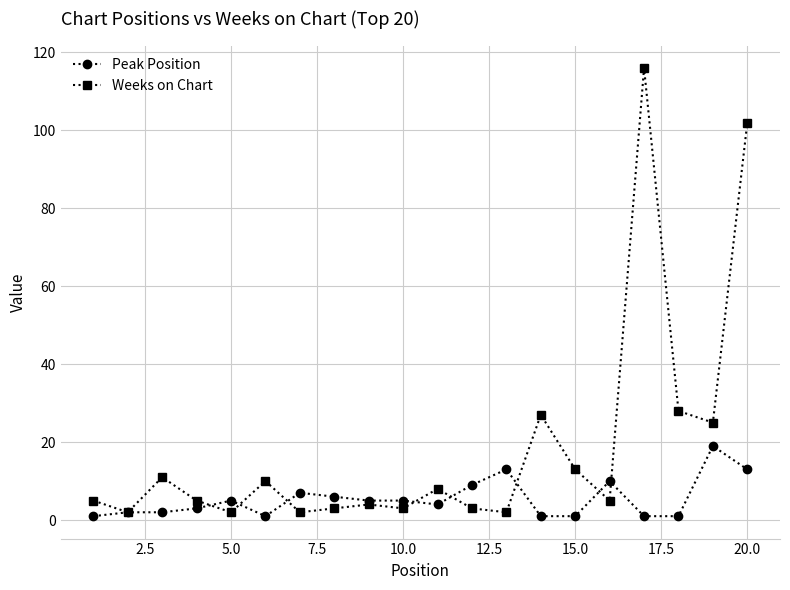

Does the chart have visible grid lines?

Yes